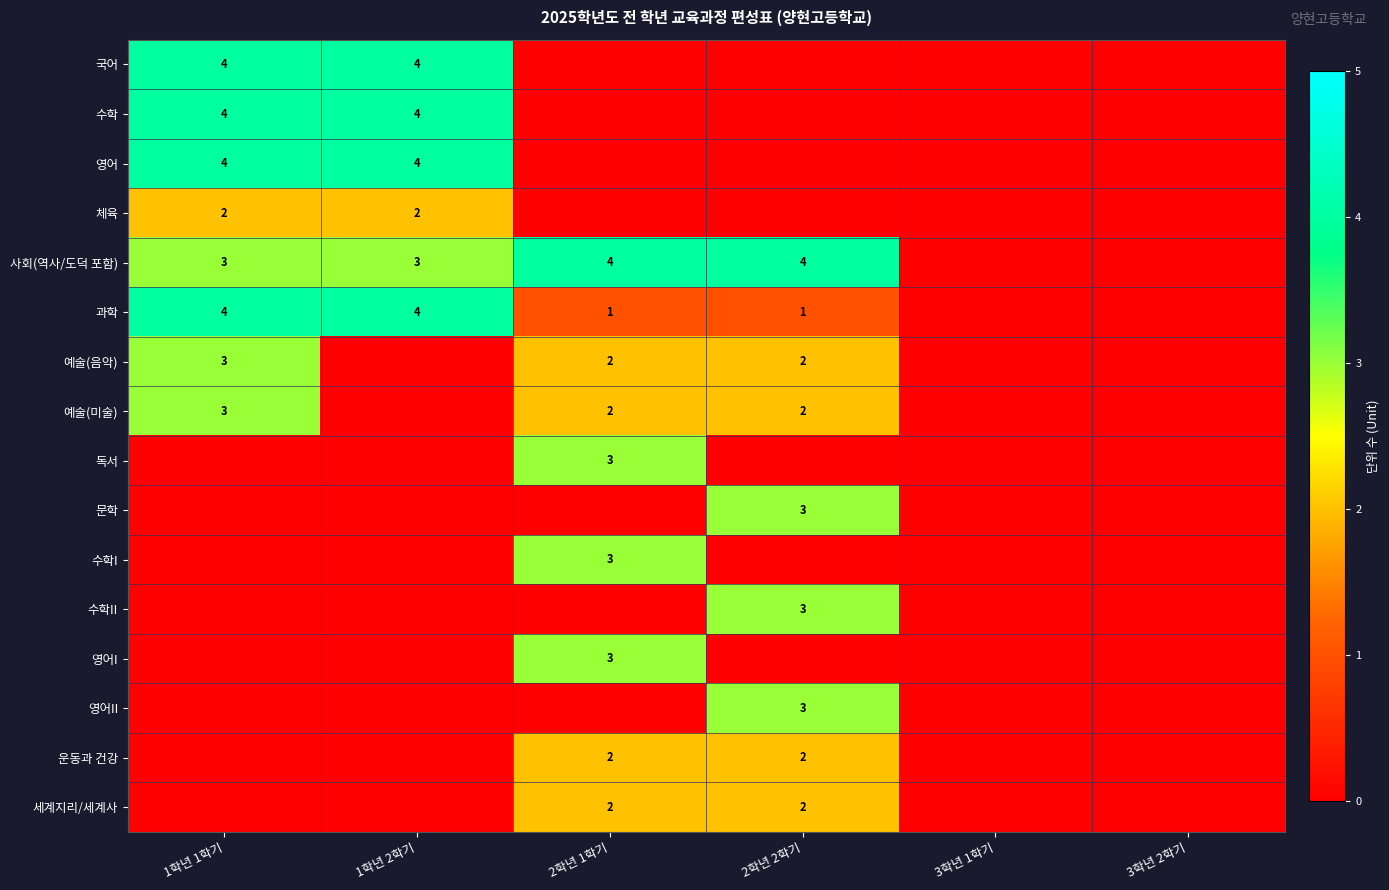

The 수학I series shows 3 at 2학년 1학기. True or false?

True